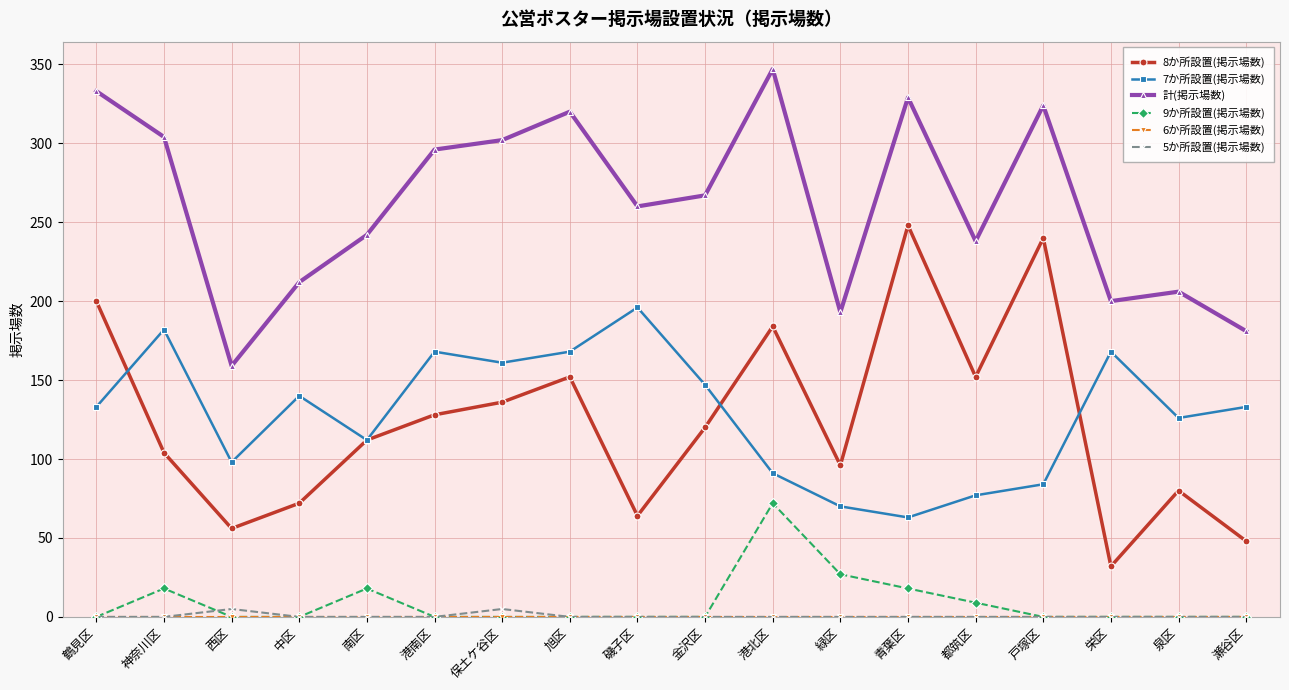

Which series changed the most between 旭区 and 瀬谷区?

計(掲示場数)